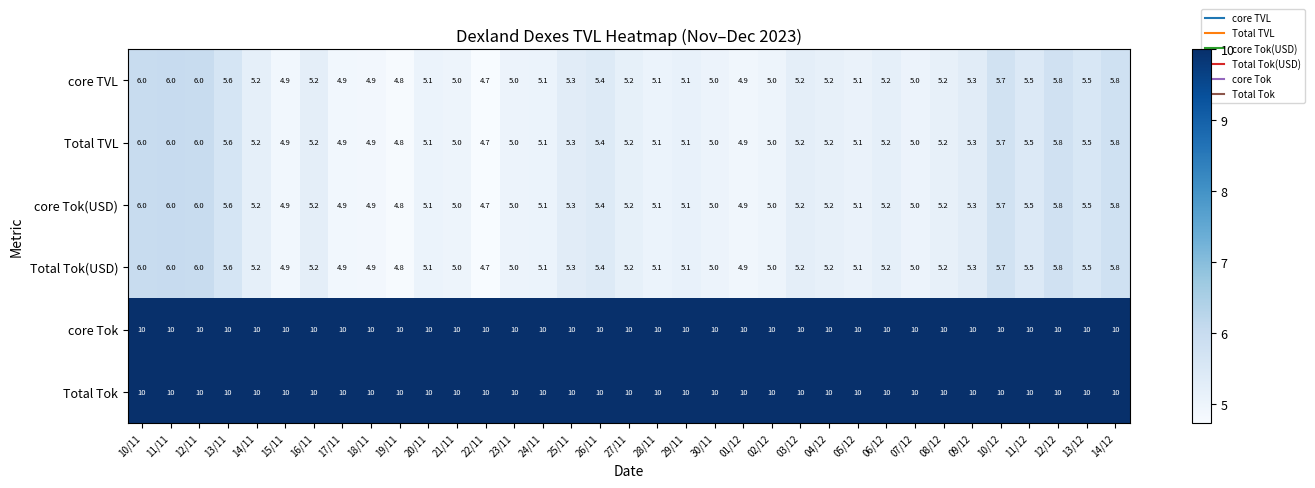

At which label does Total TVL first exceed 5?

10/11